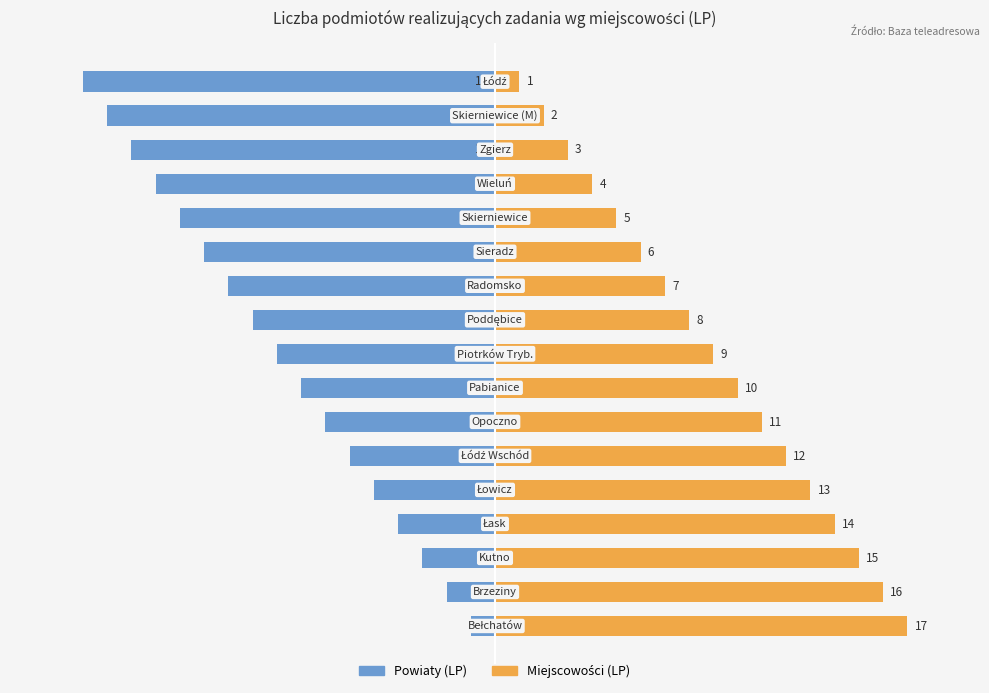

What is the lowest value of the Miejscowości (LP) series?

1